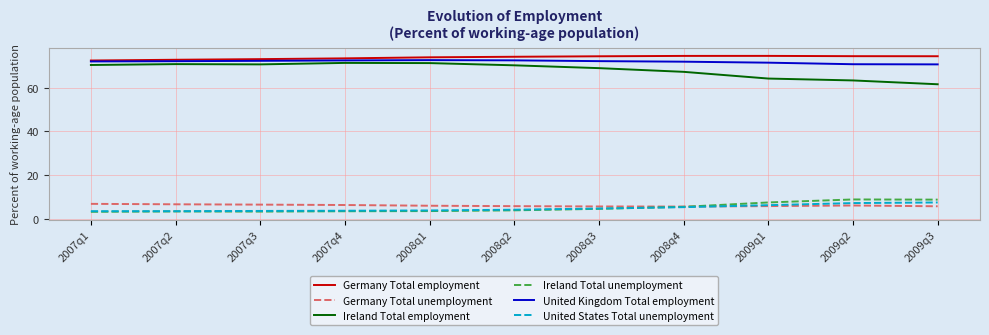

Rank the series by their maximum value, from highest to lowest.

Germany Total employment, United Kingdom Total employment, Ireland Total employment, Ireland Total unemployment, United States Total unemployment, Germany Total unemployment